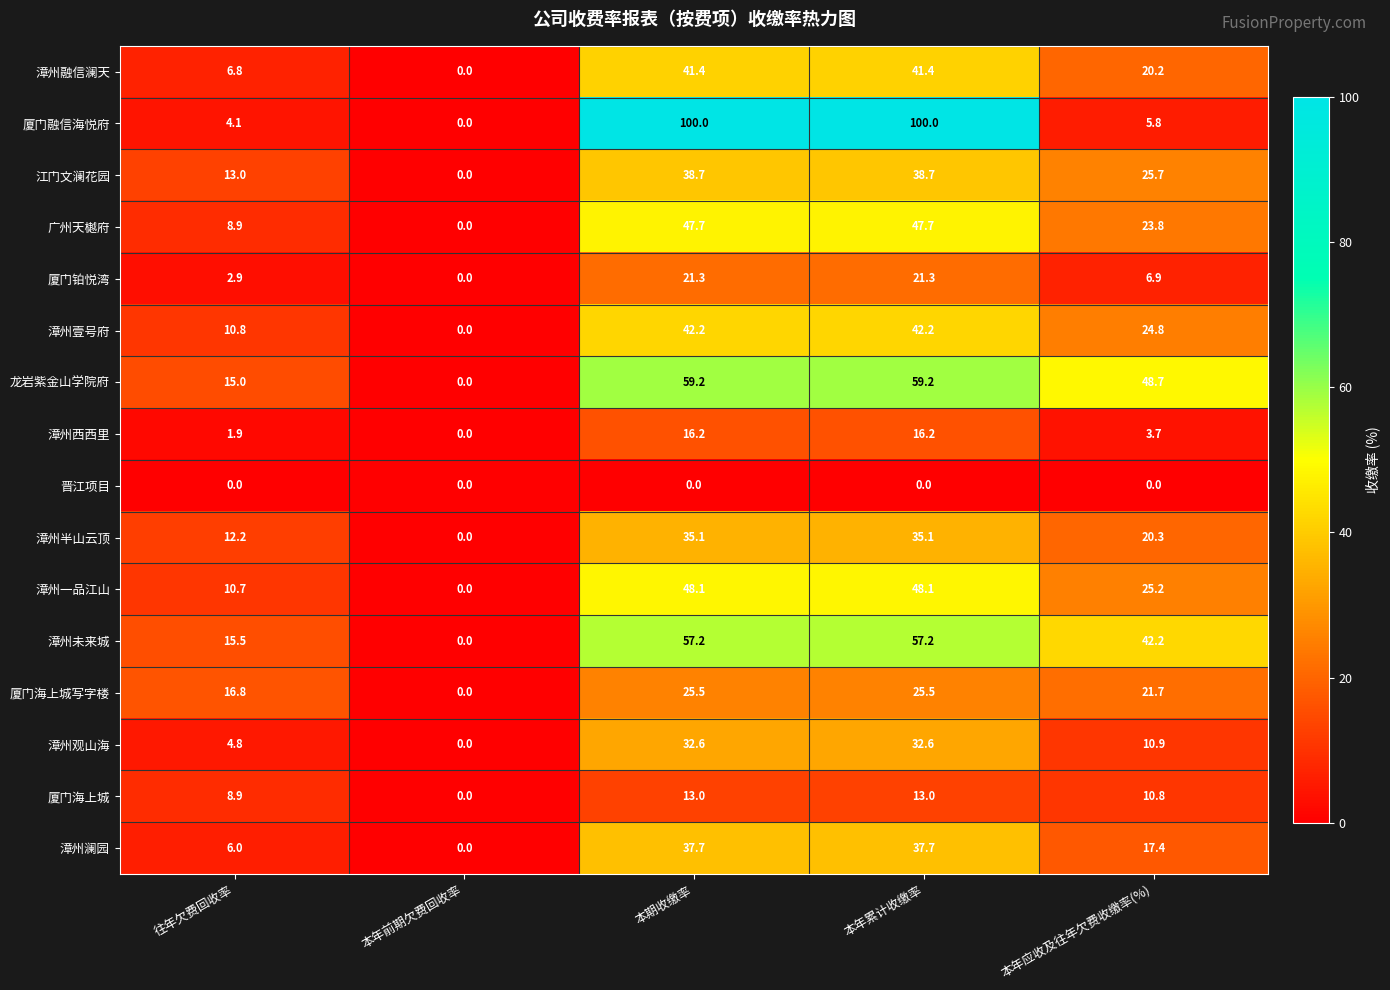

What is the greatest value displayed?

100.0